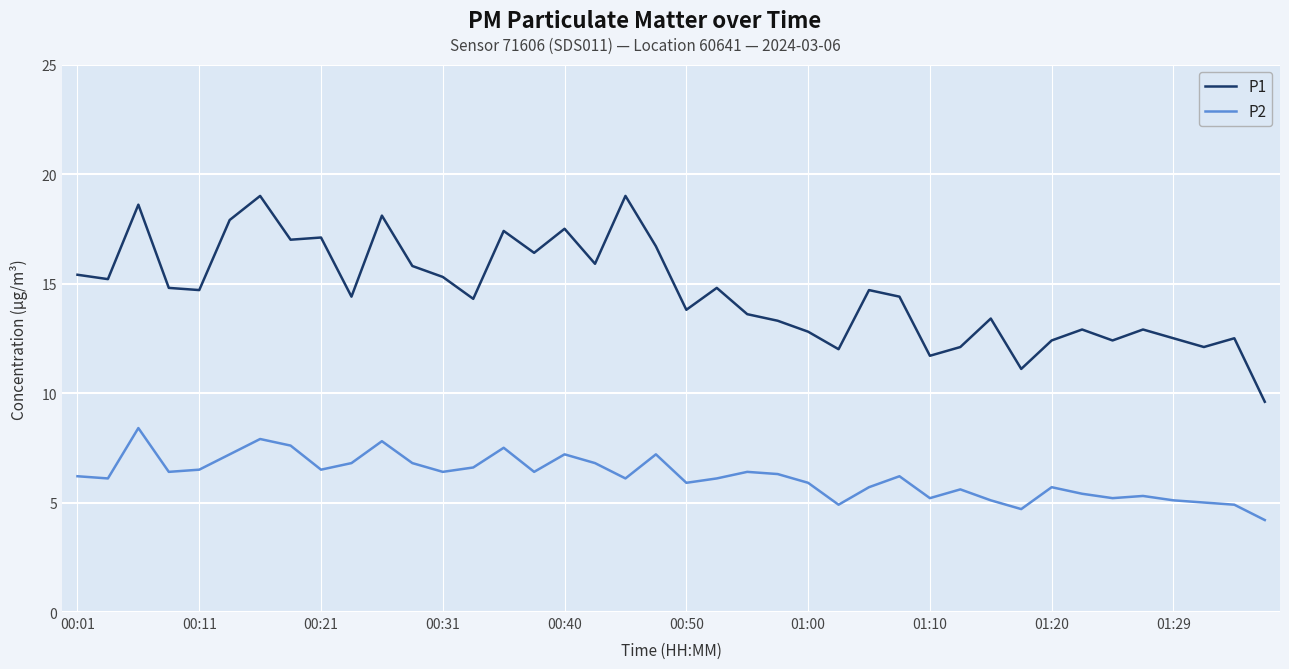

What is the minimum value shown in the chart?

4.2